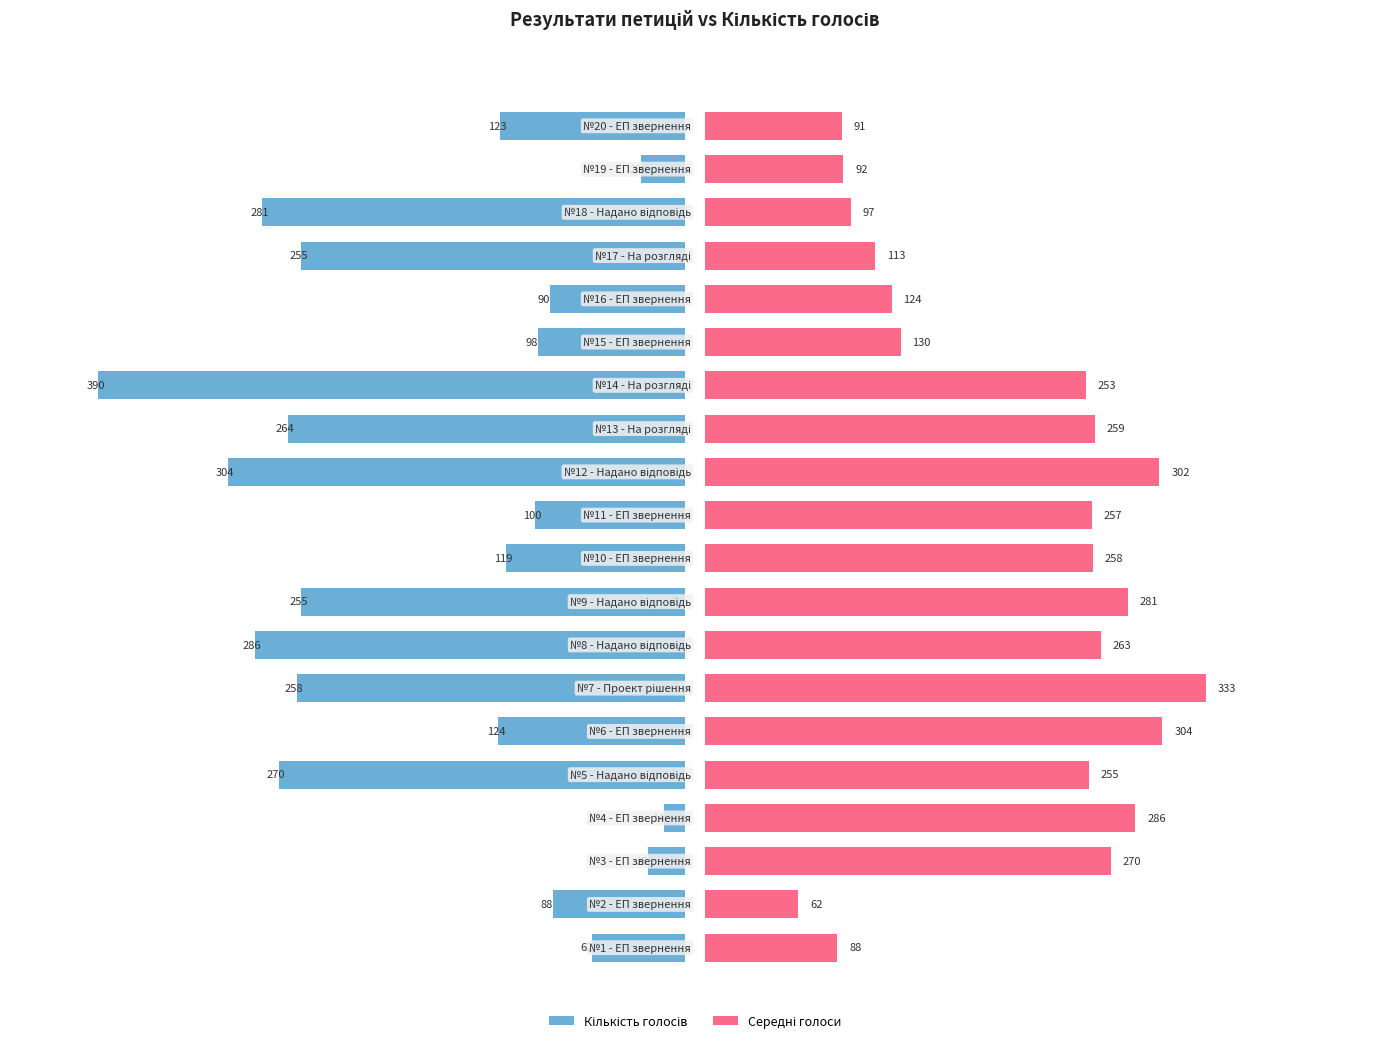

Which series has the largest total across all categories?

Середні голоси